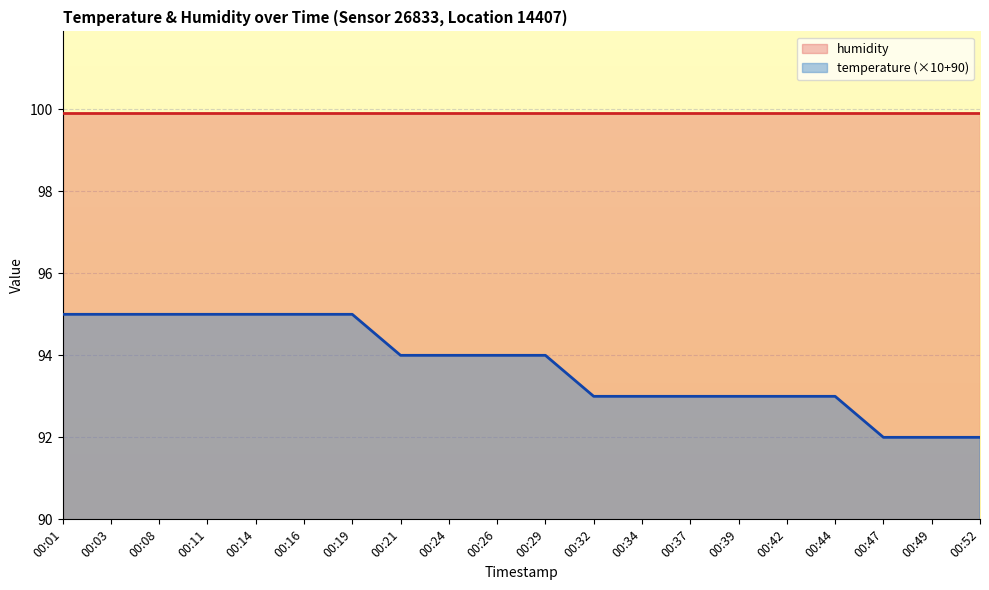

True or false: humidity has more than 2 points higher than both neighbors.

False